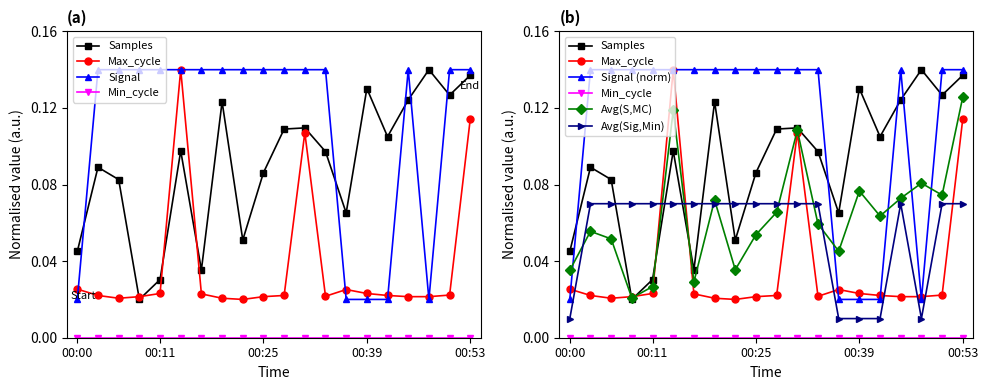

Does the chart display data point markers on the line(s)?

Yes